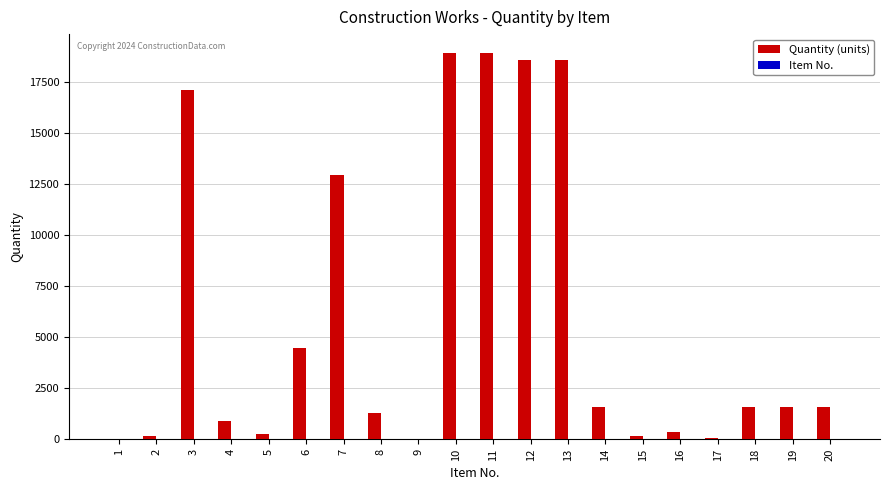

What is the average value of the Quantity (units) series?

5944.8